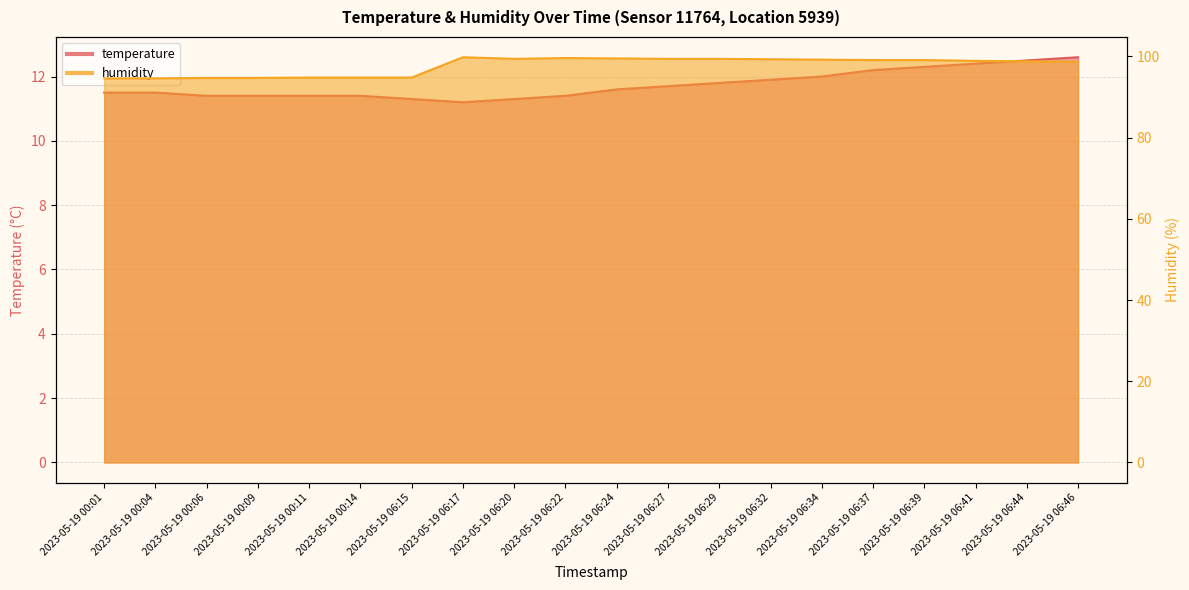

How many distinct data groups are displayed?

2